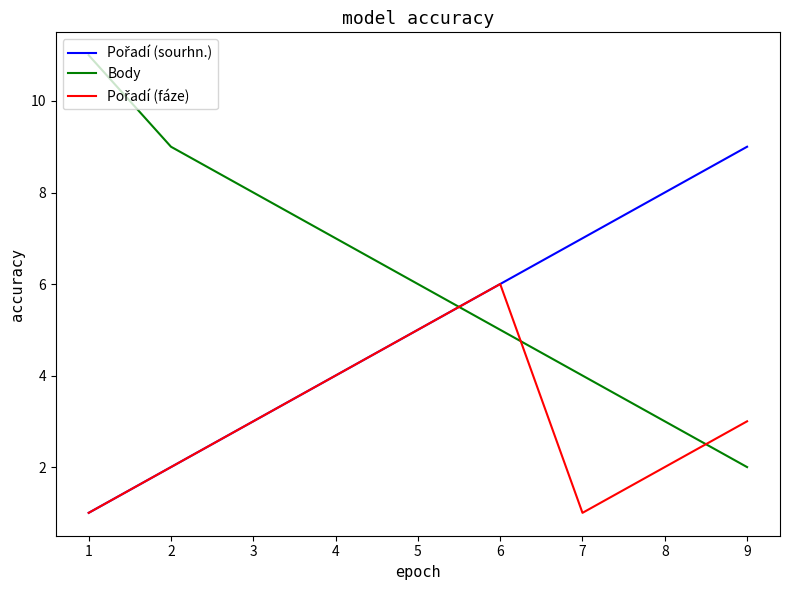

Which series changed the most between 1 and 2?

Body